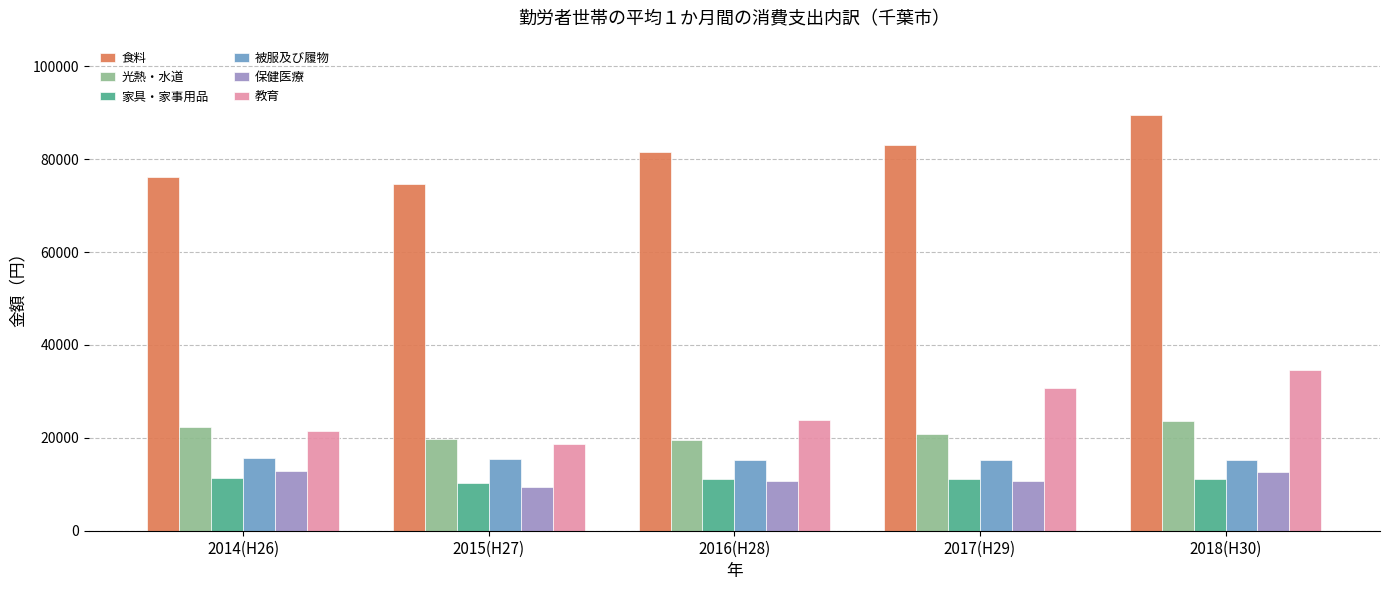

What is the label of the 3rd bar from the left?

2016(H28)